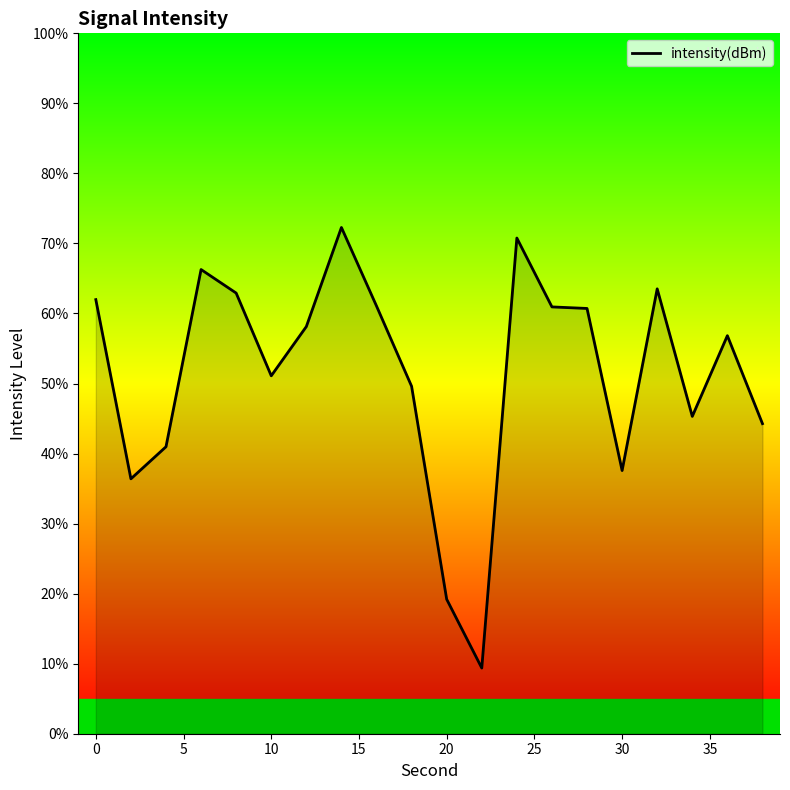

What is the smallest value displayed?

9.4